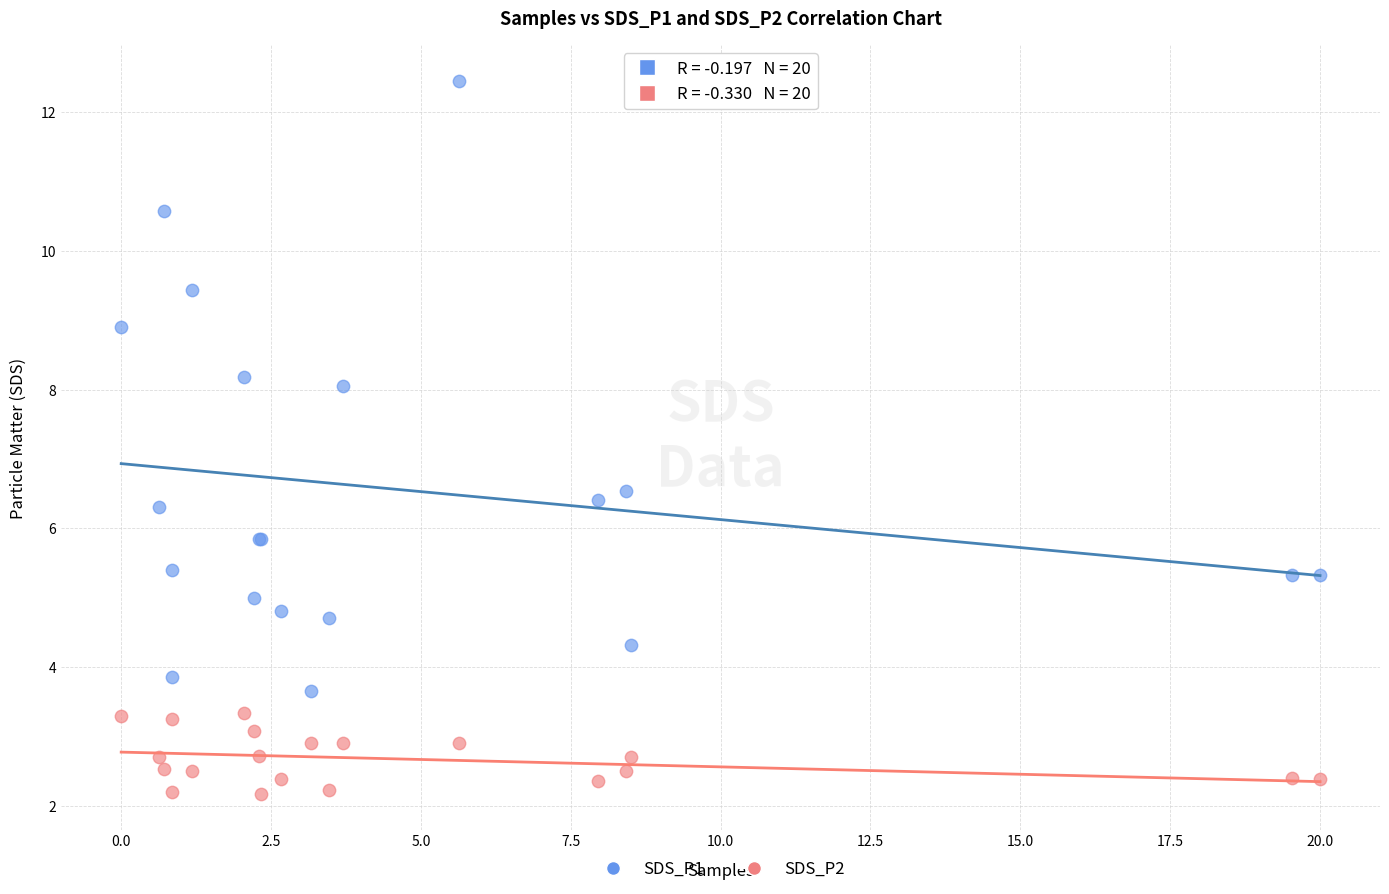

Which series reaches the minimum Y coordinate?

SDS_P2